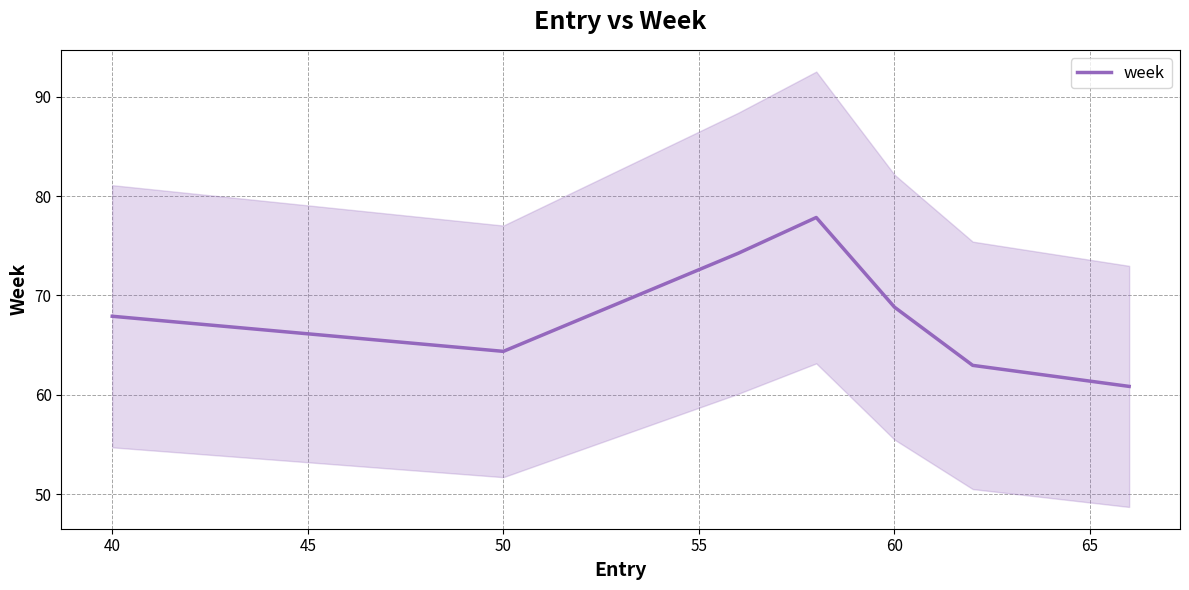

The value of week at 60 is 68.8. True or false?

True